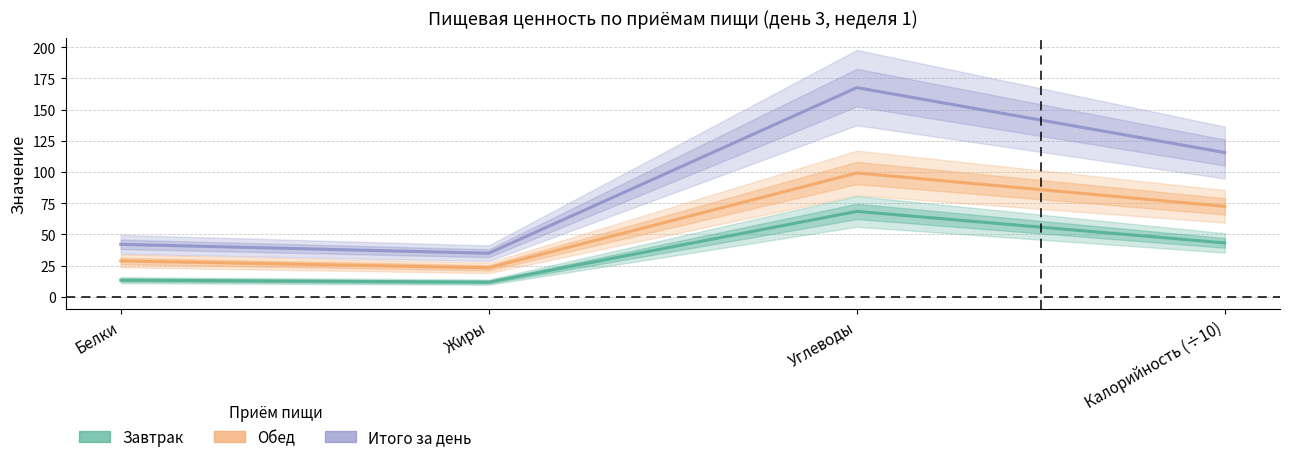

Reading right to left, what are all the values shown in this chart?

Итого за день: 115.6	167.6	34.9	42.0
Обед: 72.4	99.2	23.1	28.7
Завтрак: 43.1	68.4	11.7	13.3